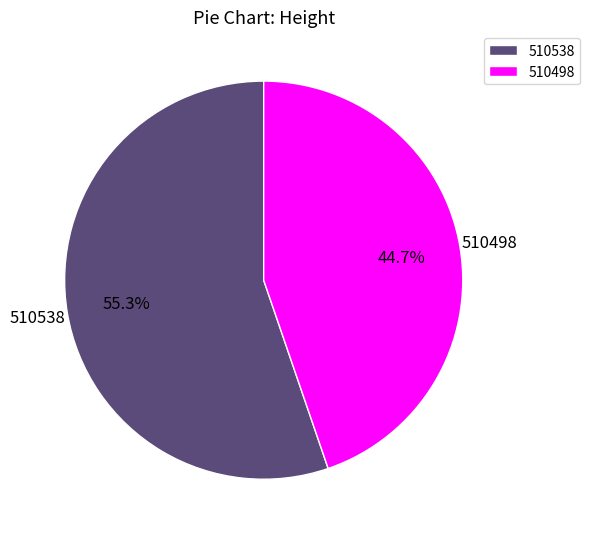

Do 510538 and 510498 together represent more than half of the pie?

Yes